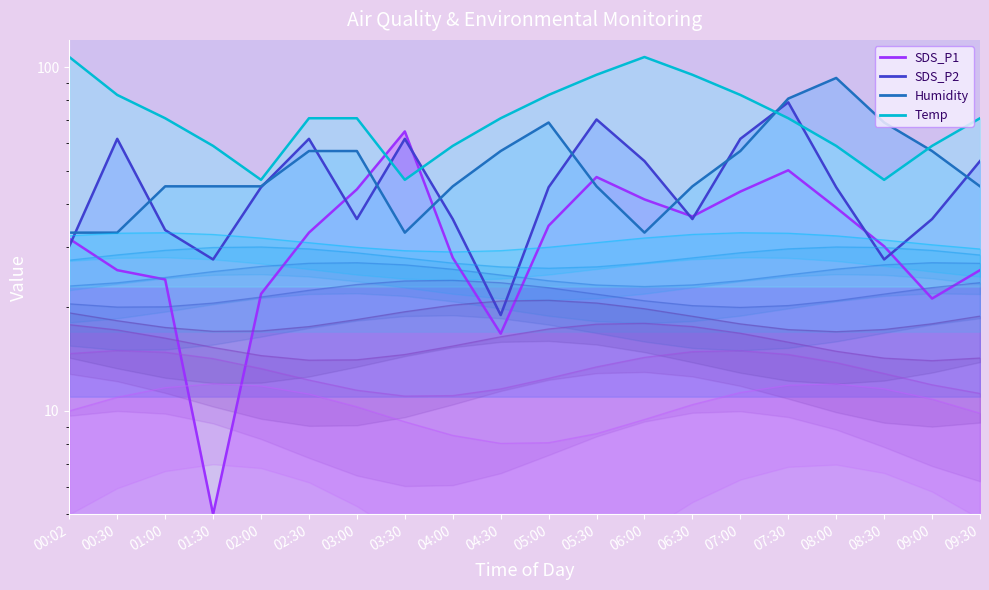

The Temp series shows 77.5 at 08:30. True or false?

False